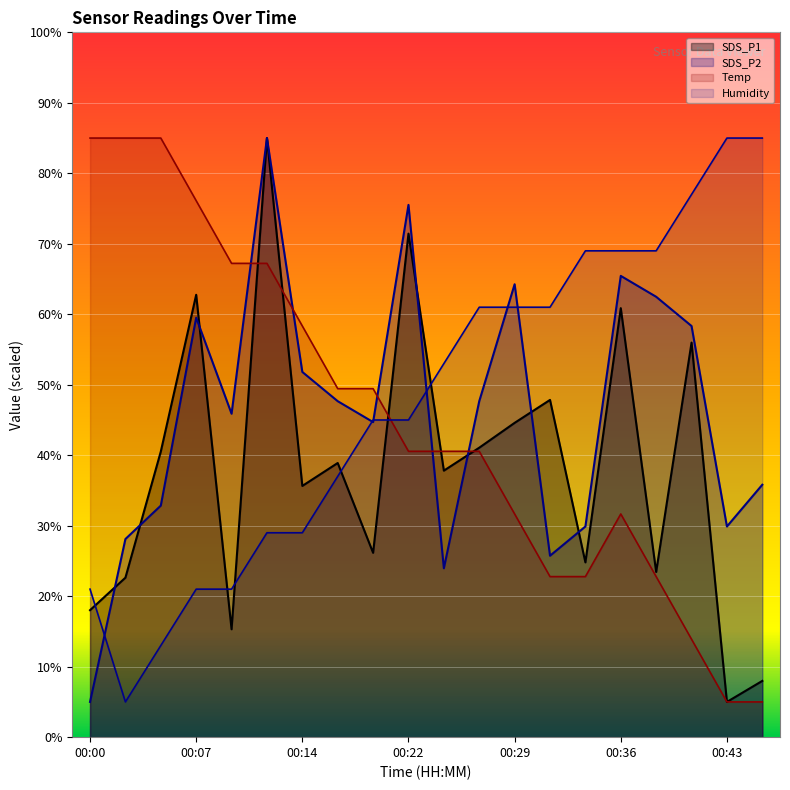

At which label is Temp closest to 45?

00:17